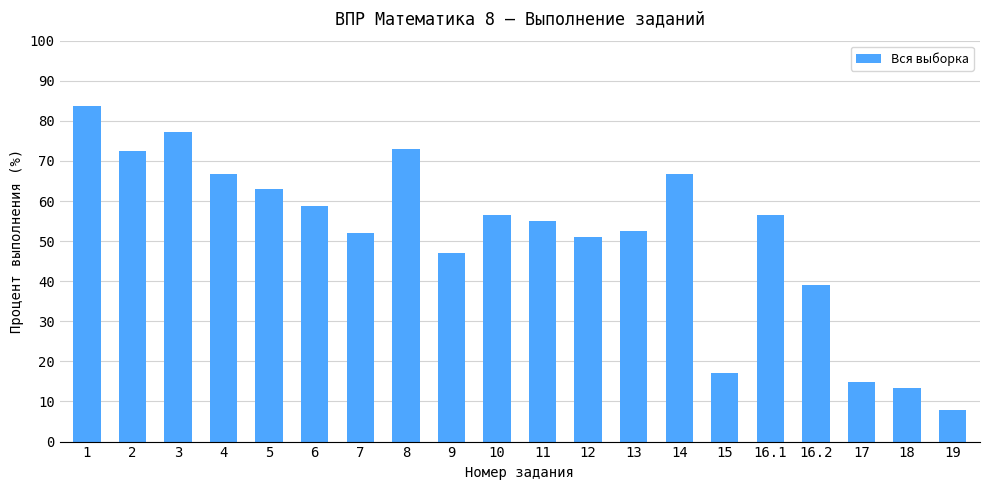

Does the chart contain any negative values?

No